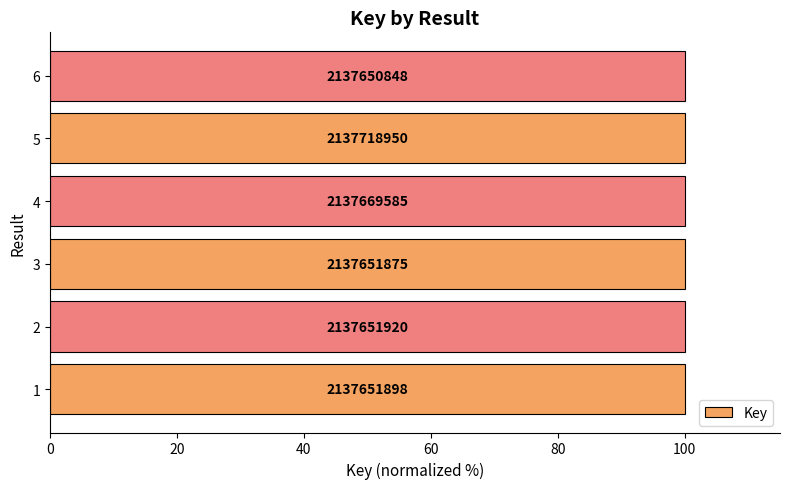

Does the chart contain any negative values?

No